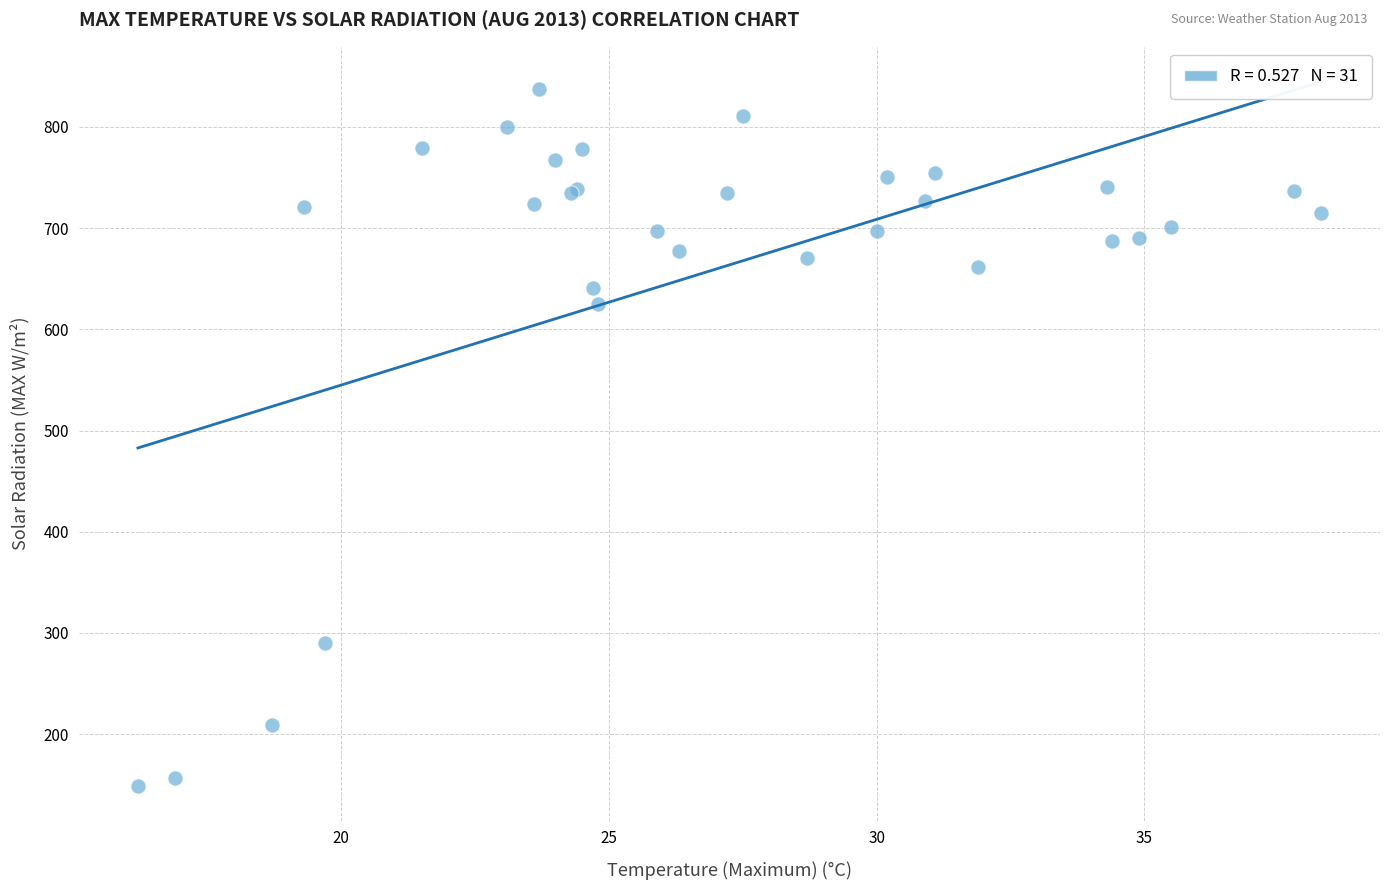

What Y value in the scatter plot is closest to 493?

624.8